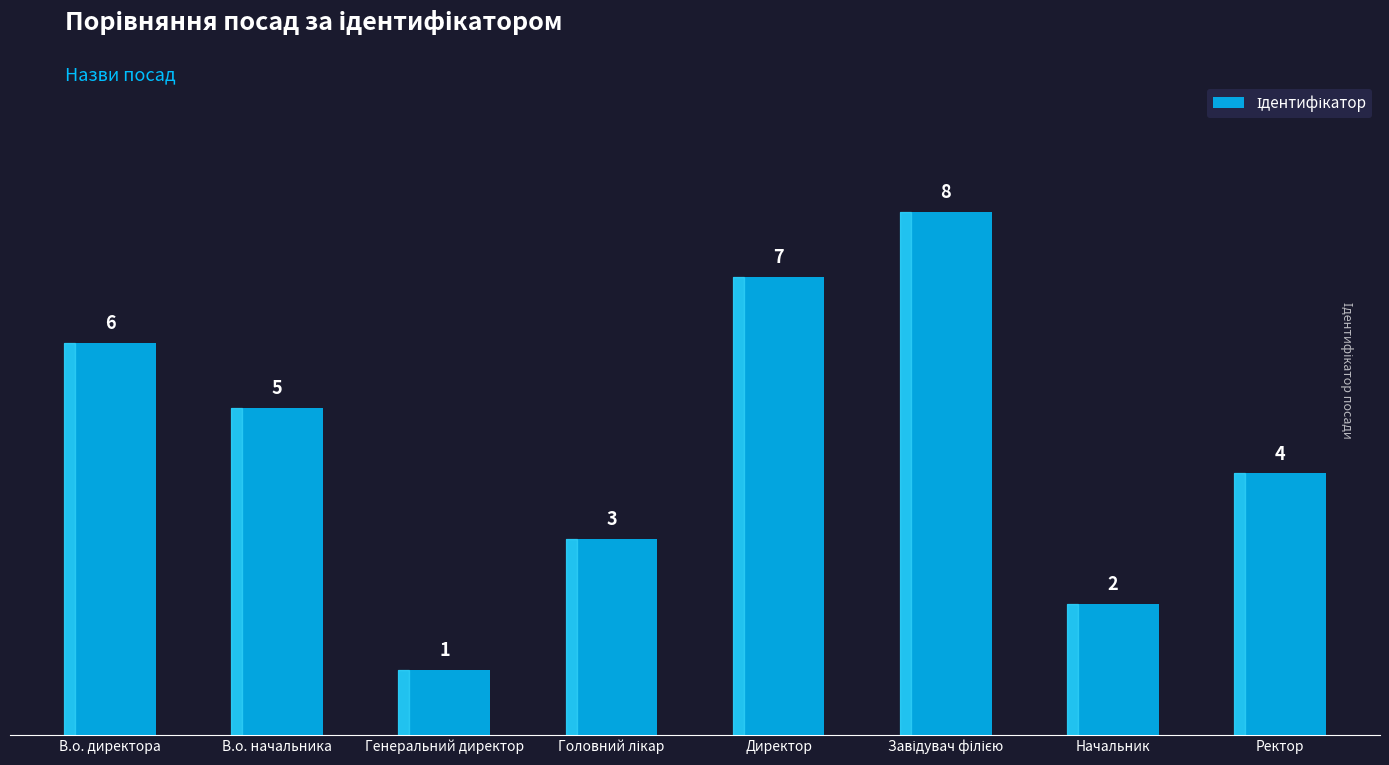

Between В.о. начальника and Генеральний директор, which is larger?

В.о. начальника